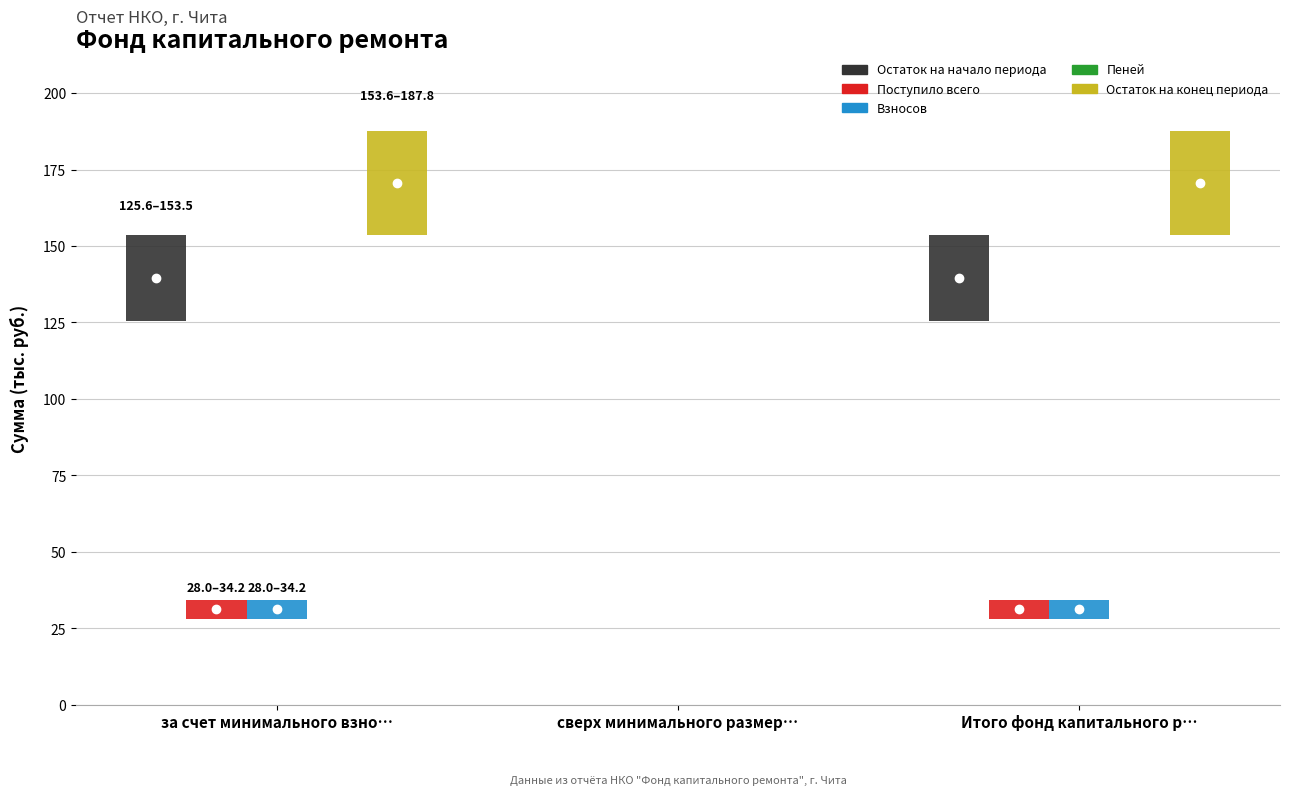

How many values in the Поступило всего series exceed 31?

2